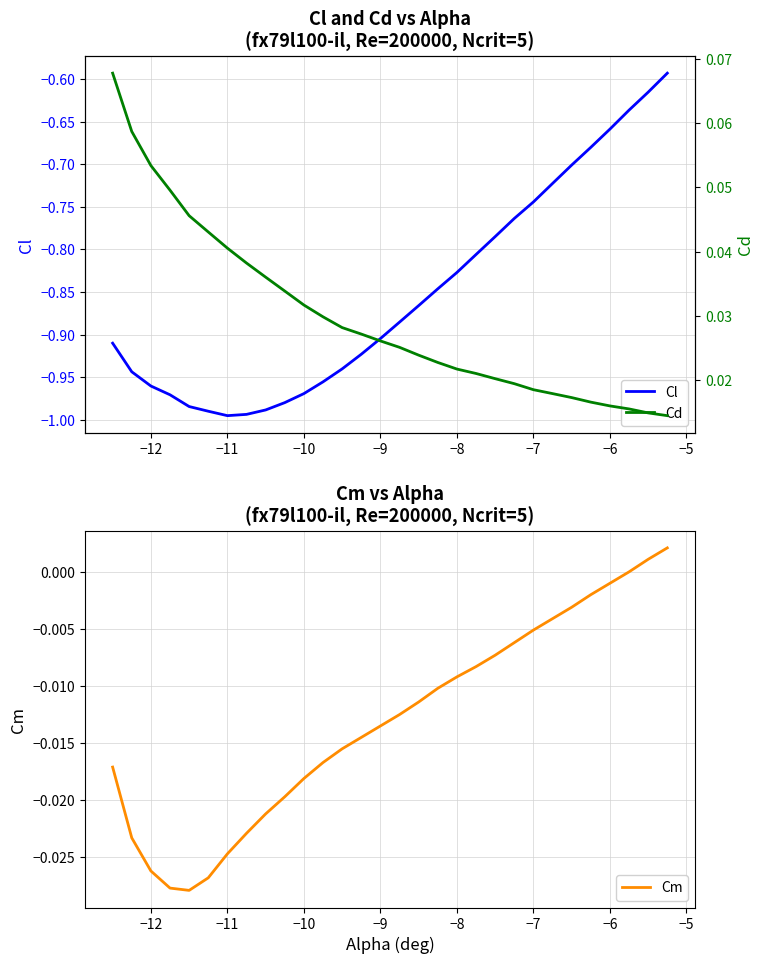

Is it true that Cm equals -0.0 at −9?

False